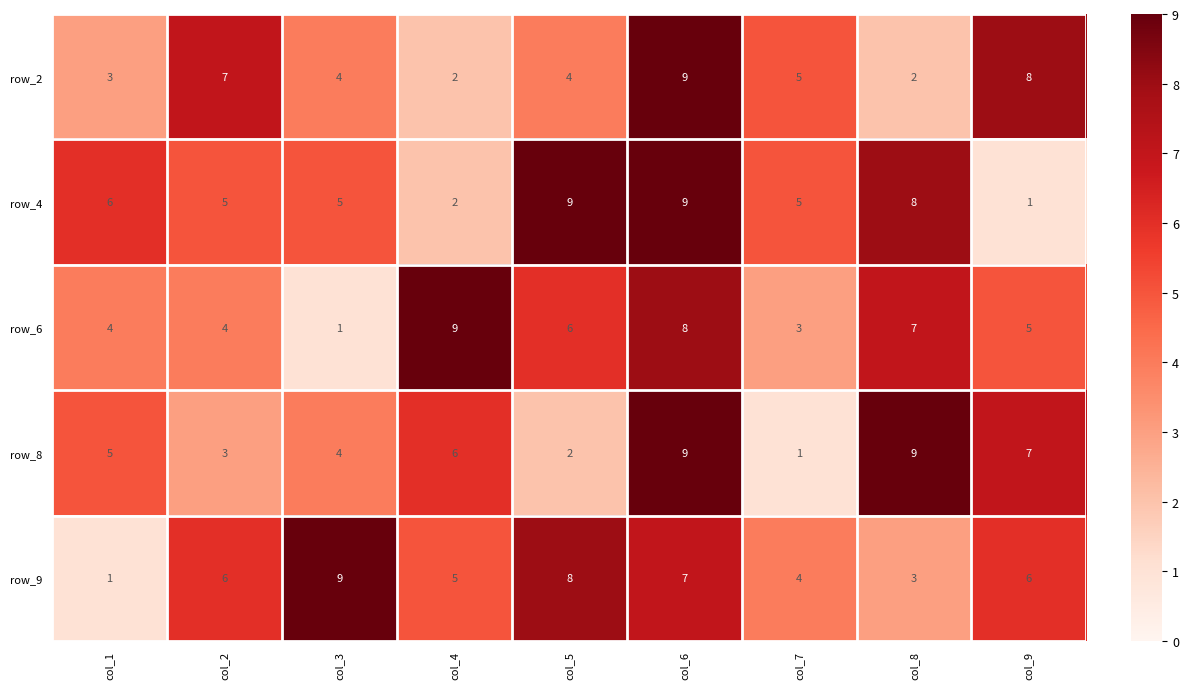

At col_2, list the series in order from smallest to largest.

row_8, row_6, row_4, row_9, row_2